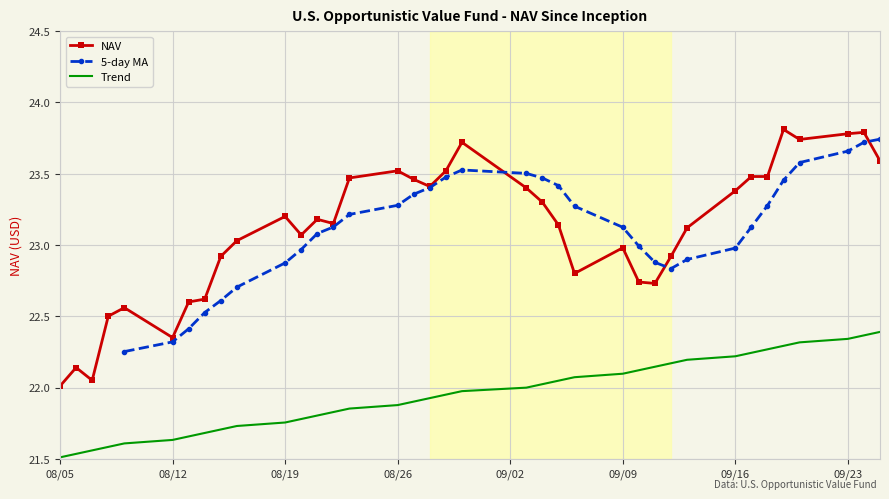

True or false: Trend and NAV intersect in this chart.

False